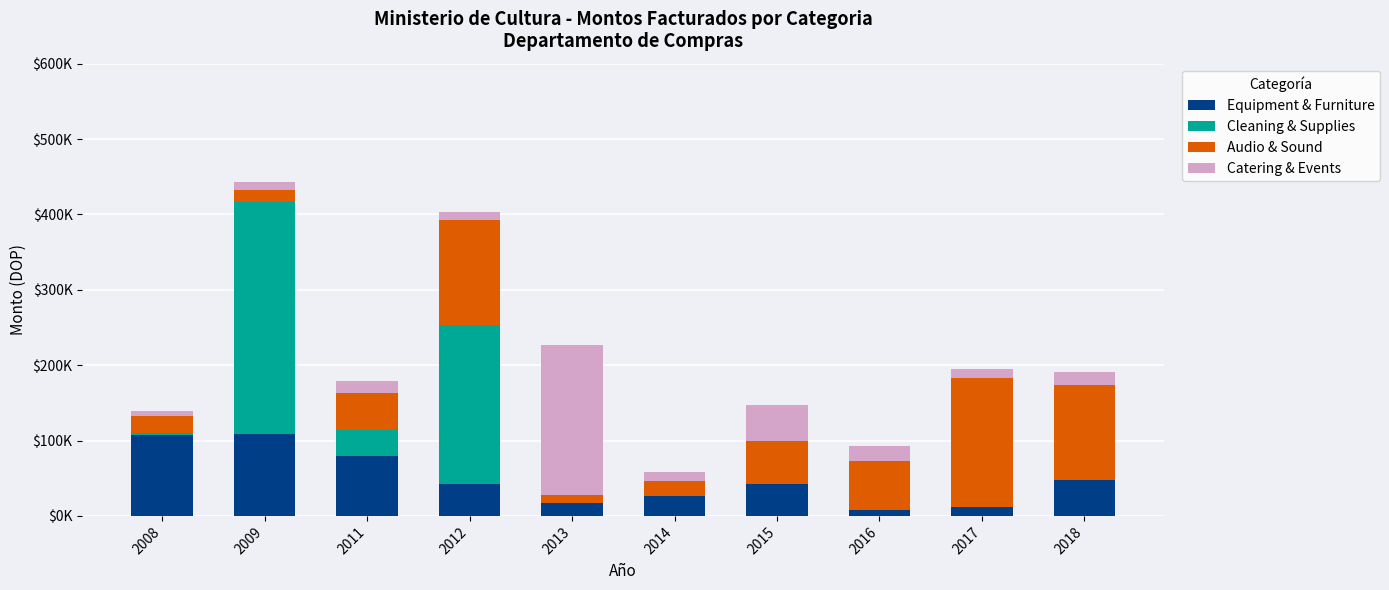

What is the sum of all Catering & Events values?

349686.1